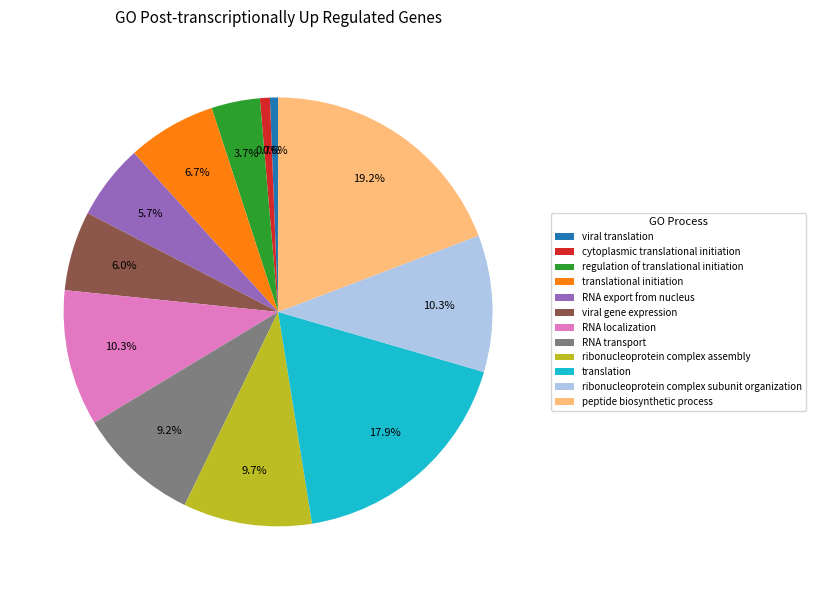

What percentage is the ribonucleoprotein complex assembly slice, to the nearest percent?

10%